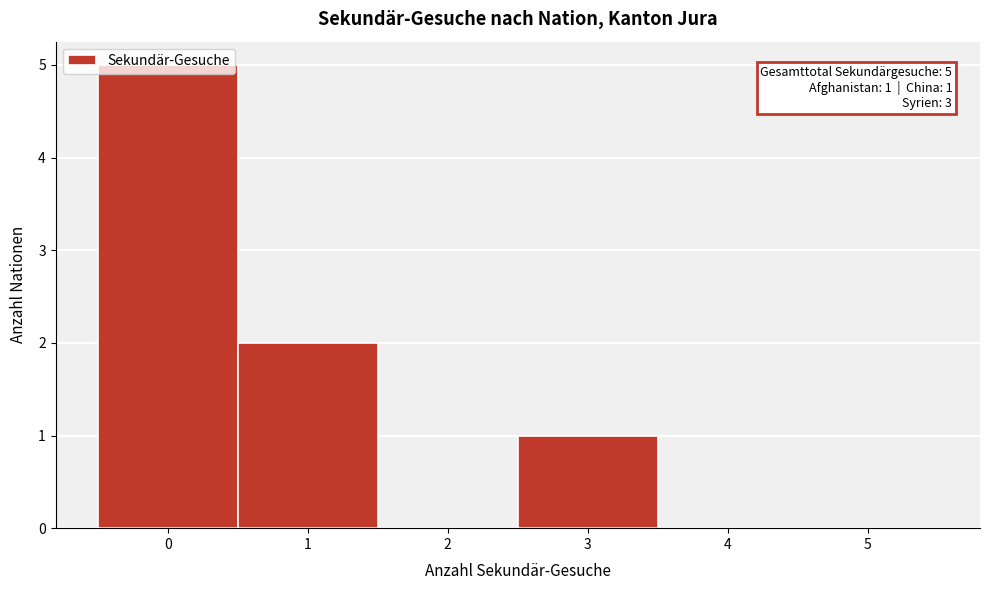

Over which range of the x-axis is the bar tallest?

-0.5 to 0.5